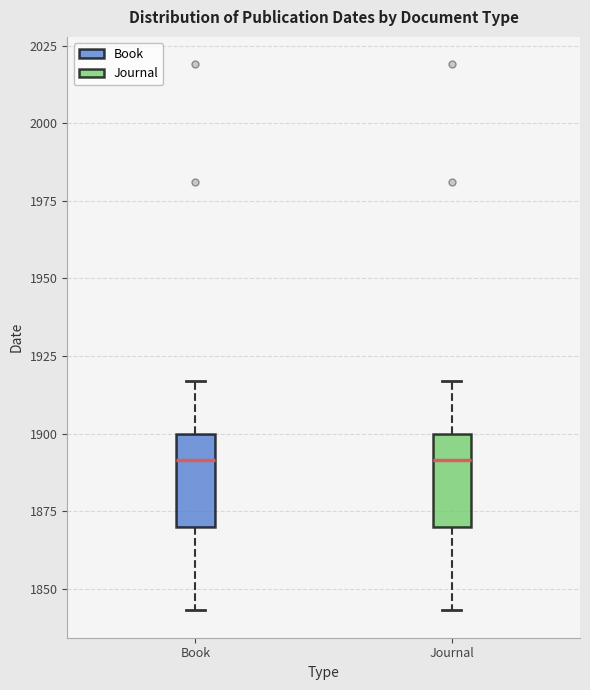

Where does the lower whisker of the box for Journal end on the y-axis? The values are not printed on the chart, so give them approximately, as read against the axis.

1845